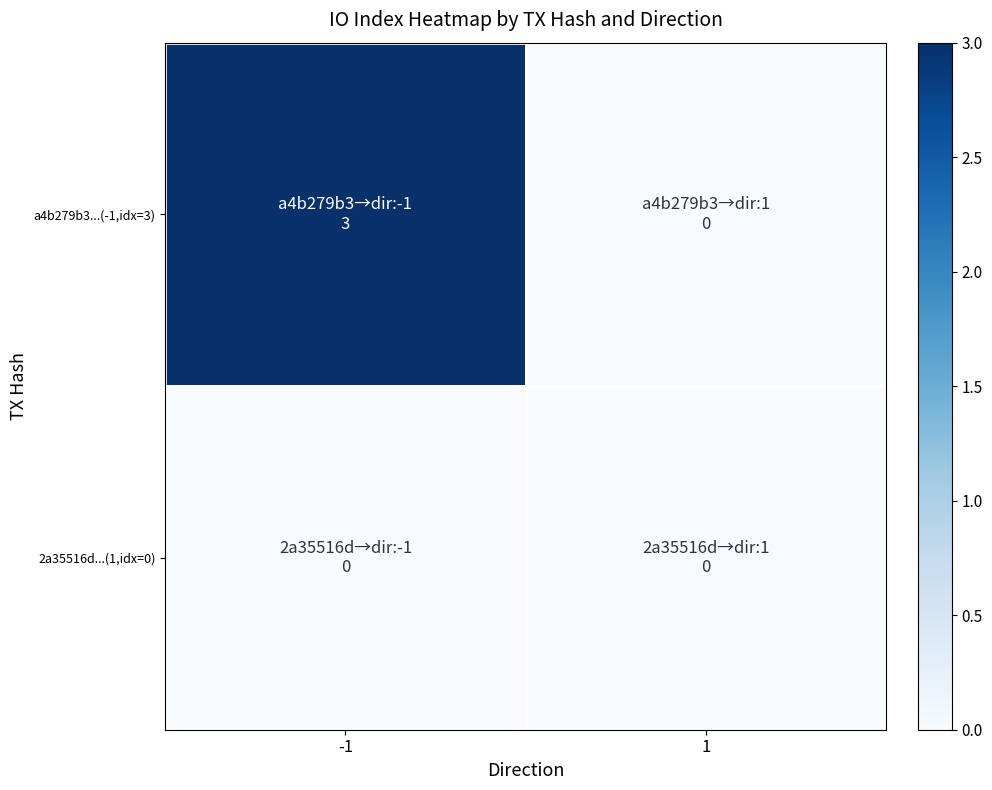

Reading right to left, what are all the values shown in this chart?

a4b279b3...(-1,idx=3): 1=0	-1=3
2a35516d...(1,idx=0): 1=0	-1=0